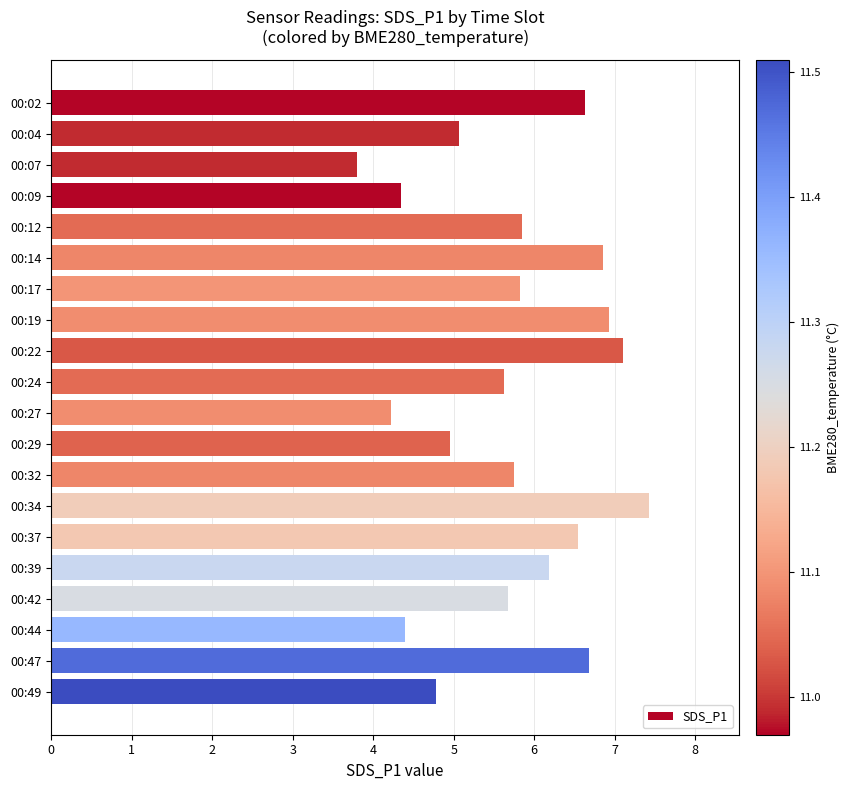

What is the sum of the values at 00:17 and 00:32?

11.6